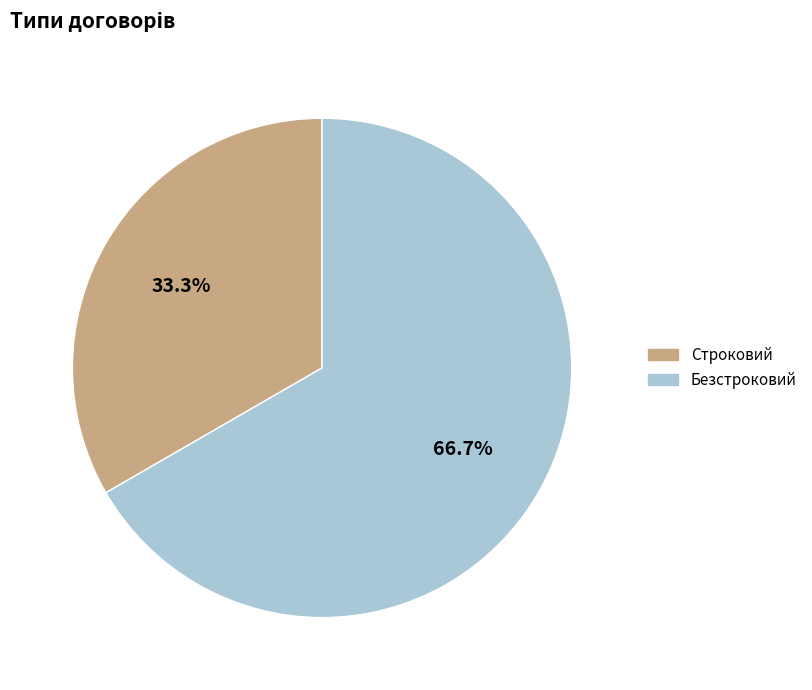

Does Строковий account for over 50% of the chart?

No